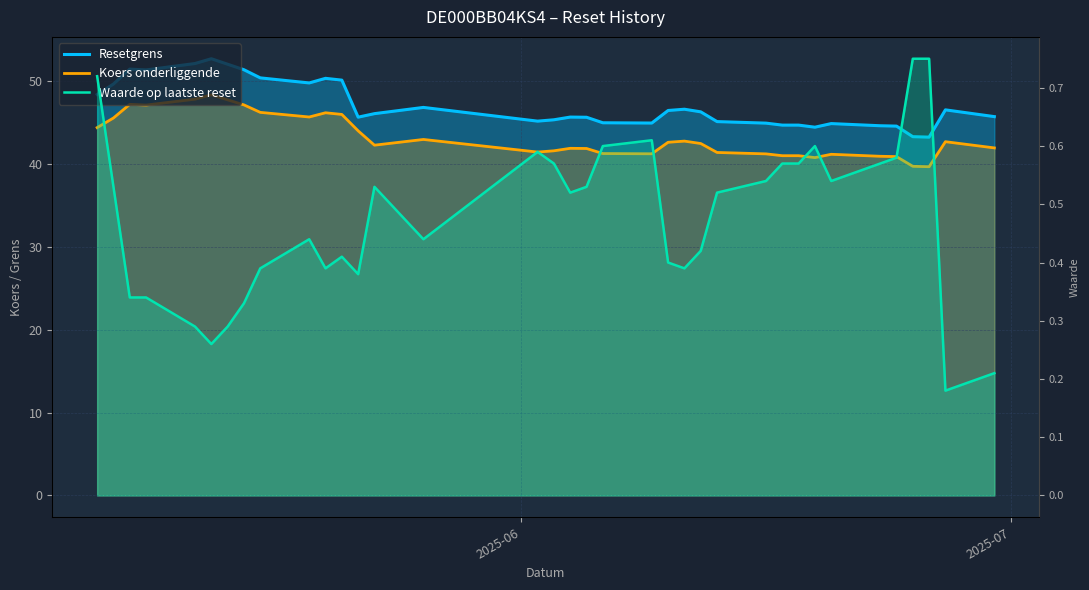

Which series has the largest total across all categories?

Resetgrens